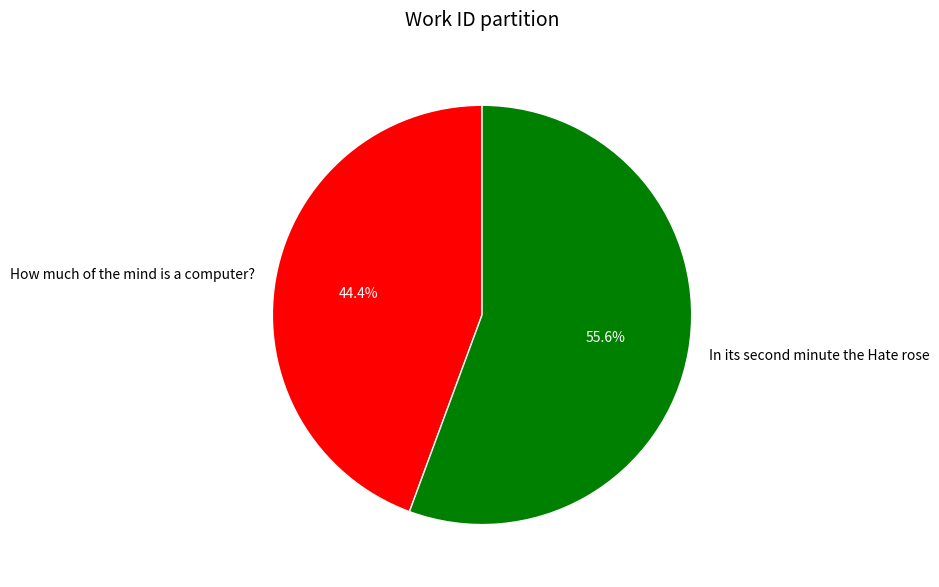

Count the number of slices in the pie.

2